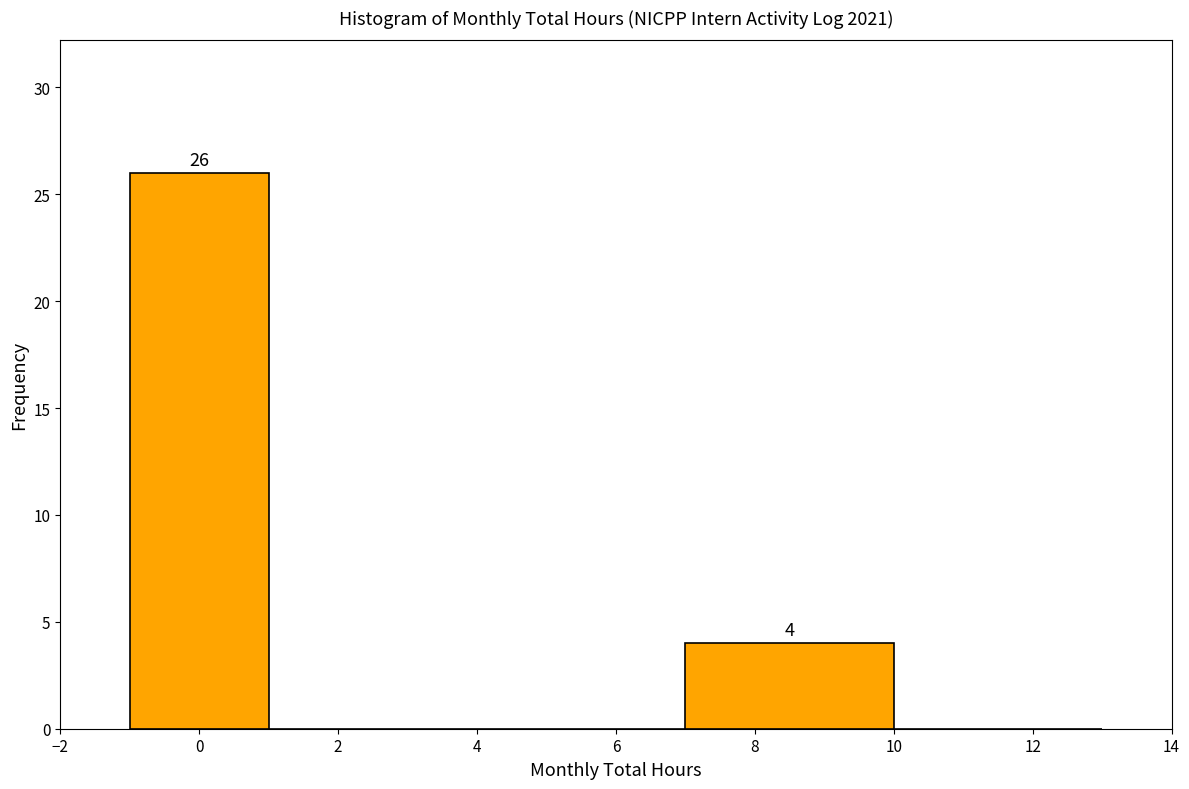

Which range on the x-axis has the tallest bar?

-1 to 1